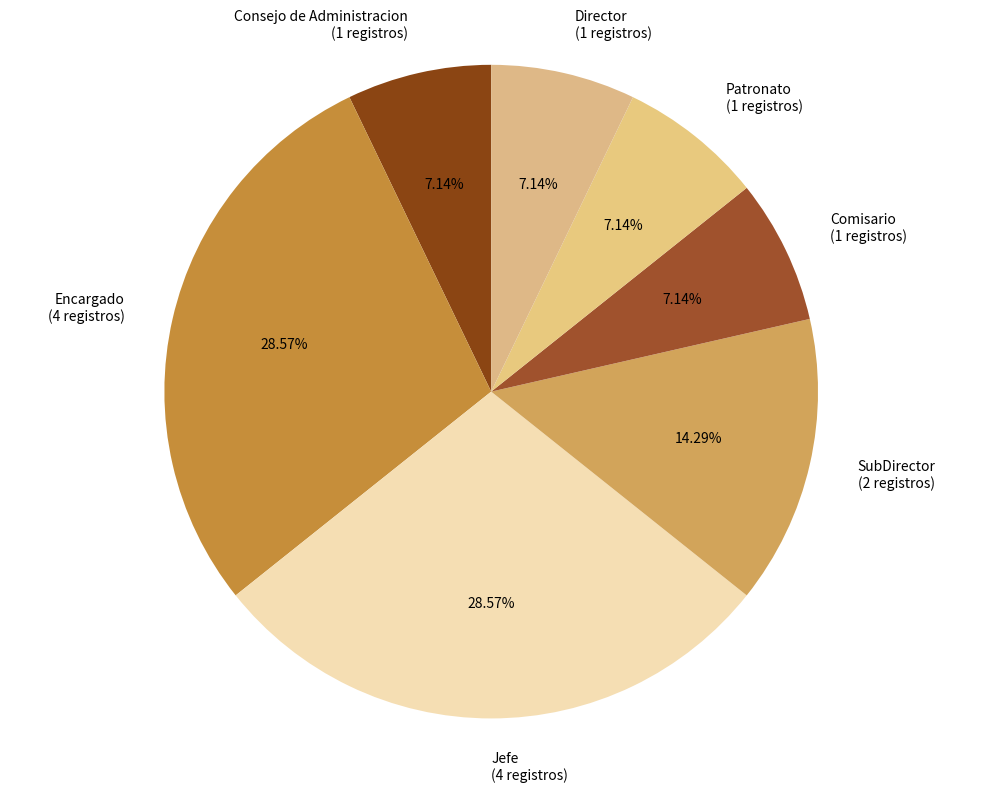

Is there a majority slice in this chart?

No